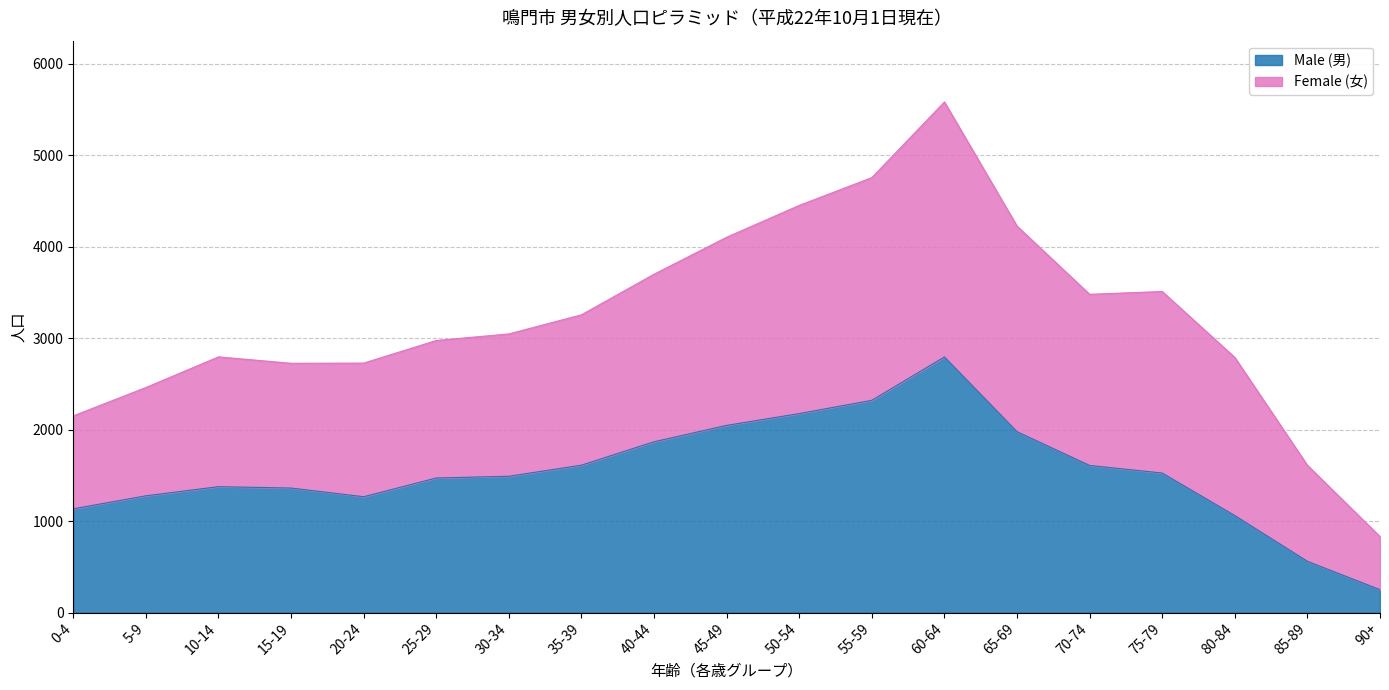

What is the smallest value displayed?

250